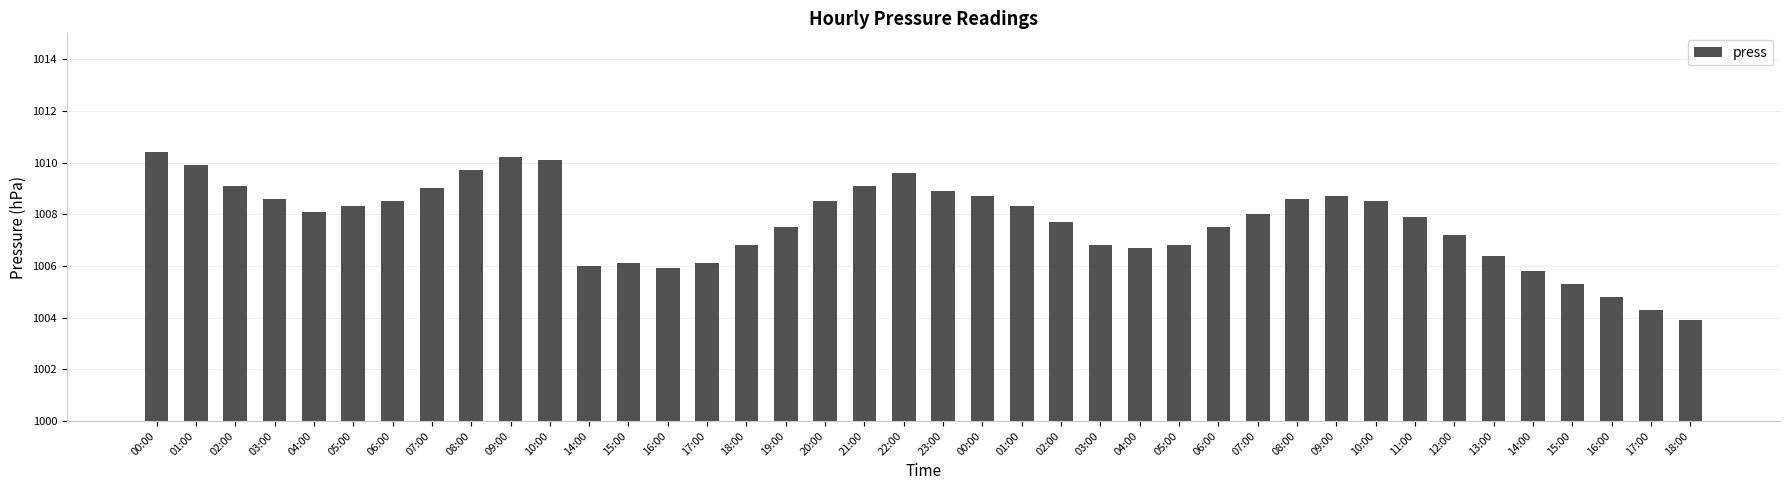

Reading left to right, transcribe all the data shown in this chart.

00:00=1010.4	01:00=1009.9	02:00=1009.1	03:00=1008.6	04:00=1008.1	05:00=1008.3	06:00=1008.5	07:00=1009.0	08:00=1009.7	09:00=1010.2	10:00=1010.1	14:00=1006.0	15:00=1006.1	16:00=1005.9	17:00=1006.1	18:00=1006.8	19:00=1007.5	20:00=1008.5	21:00=1009.1	22:00=1009.6	23:00=1008.9	00:00=1008.7	01:00=1008.3	02:00=1007.7	03:00=1006.8	04:00=1006.7	05:00=1006.8	06:00=1007.5	07:00=1008.0	08:00=1008.6	09:00=1008.7	10:00=1008.5	11:00=1007.9	12:00=1007.2	13:00=1006.4	14:00=1005.8	15:00=1005.3	16:00=1004.8	17:00=1004.3	18:00=1003.9